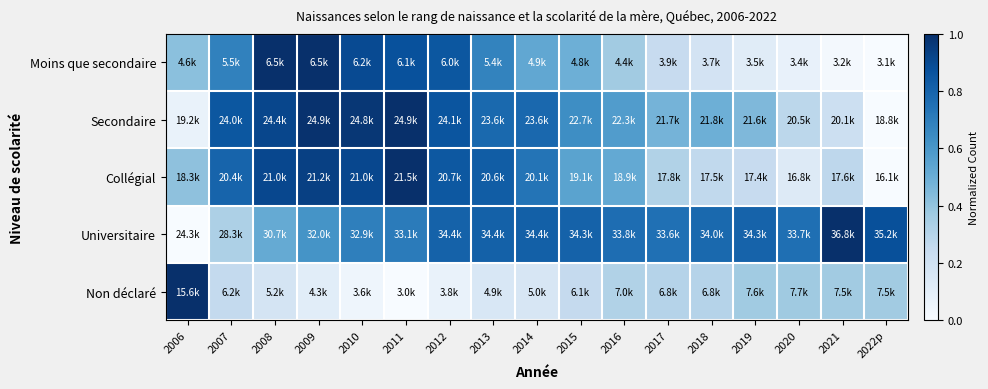

Reading left to right, what are all the values shown in this chart?

Moins que secondaire: 2006=0.4	2007=0.7	2008=1.0	2009=1.0	2010=0.9	2011=0.9	2012=0.8	2013=0.7	2014=0.5	2015=0.5	2016=0.4	2017=0.2	2018=0.2	2019=0.1	2020=0.1	2021=0.0	2022p=0.0
Secondaire: 2006=0.1	2007=0.9	2008=0.9	2009=1.0	2010=1.0	2011=1.0	2012=0.9	2013=0.8	2014=0.8	2015=0.6	2016=0.6	2017=0.5	2018=0.5	2019=0.5	2020=0.3	2021=0.2	2022p=0.0
Collégial: 2006=0.4	2007=0.8	2008=0.9	2009=0.9	2010=0.9	2011=1.0	2012=0.8	2013=0.8	2014=0.7	2015=0.5	2016=0.5	2017=0.3	2018=0.3	2019=0.2	2020=0.1	2021=0.3	2022p=0.0
Universitaire: 2006=0.0	2007=0.3	2008=0.5	2009=0.6	2010=0.7	2011=0.7	2012=0.8	2013=0.8	2014=0.8	2015=0.8	2016=0.8	2017=0.8	2018=0.8	2019=0.8	2020=0.8	2021=1.0	2022p=0.9
Non déclaré: 2006=1.0	2007=0.3	2008=0.2	2009=0.1	2010=0.0	2011=0.0	2012=0.1	2013=0.2	2014=0.2	2015=0.3	2016=0.3	2017=0.3	2018=0.3	2019=0.4	2020=0.4	2021=0.4	2022p=0.4